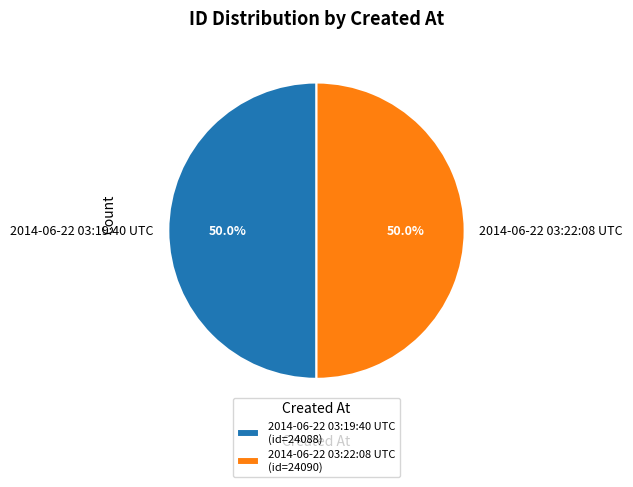

What is the ratio of the value at 2014-06-22 03:19:40 UTC to the value at 2014-06-22 03:22:08 UTC?

1.0